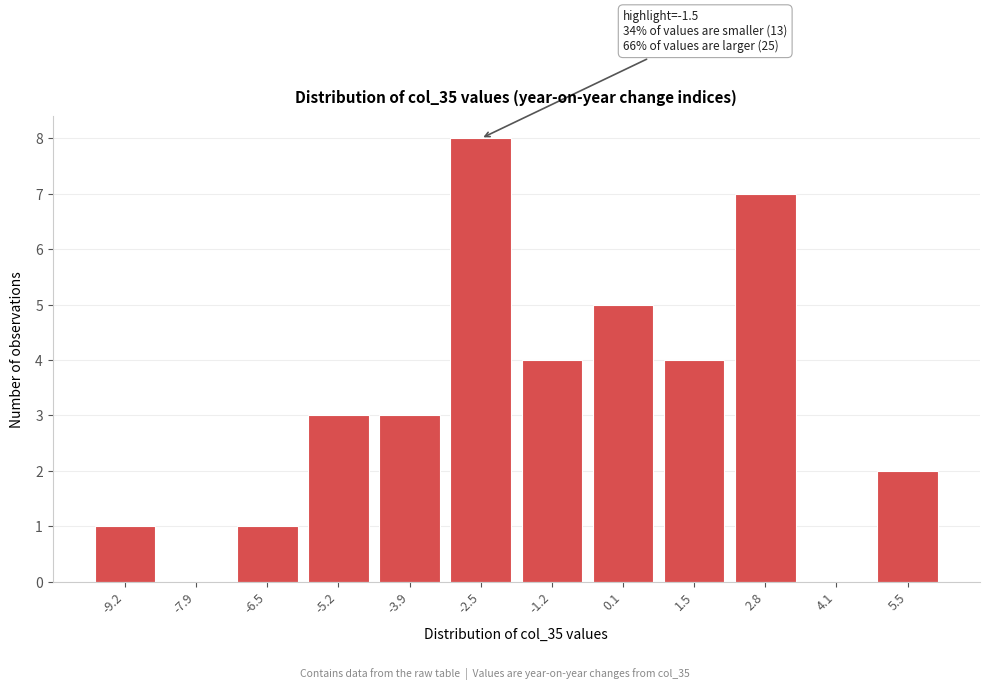

Reading left to right, transcribe all the data shown in this chart.

-9.2=1	-7.9=0	-6.5=1	-5.2=3	-3.9=3	-2.5=8	-1.2=4	0.1=5	1.5=4	2.8=7	4.1=0	5.5=2